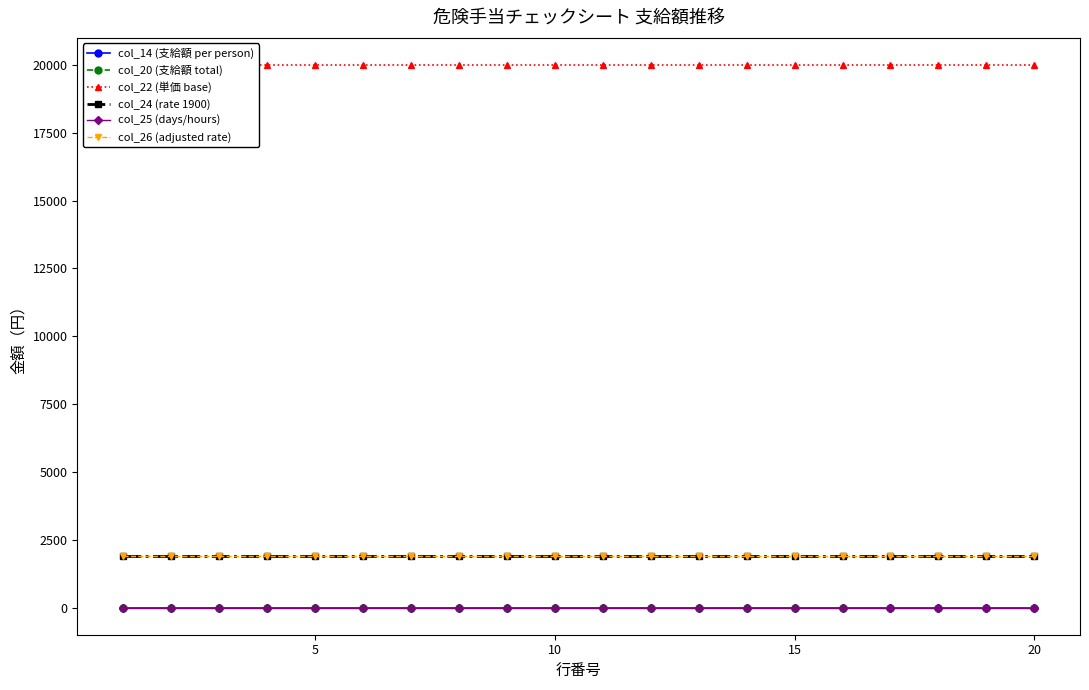

True or false: col_24 (rate 1900) has more than 1 points higher than both neighbors.

False